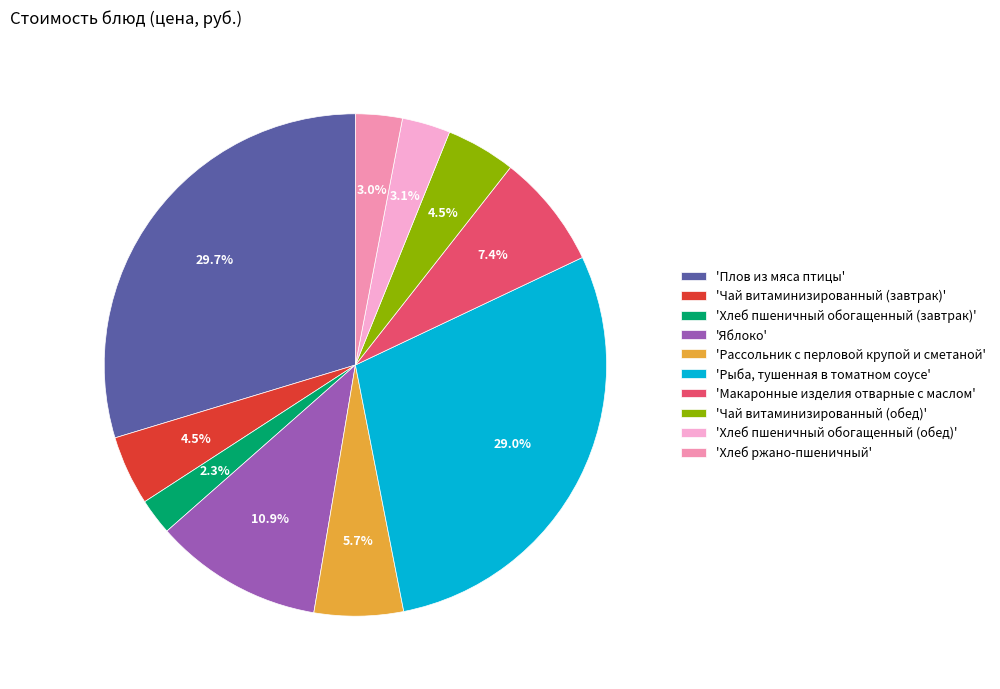

Does any single category account for the majority?

No